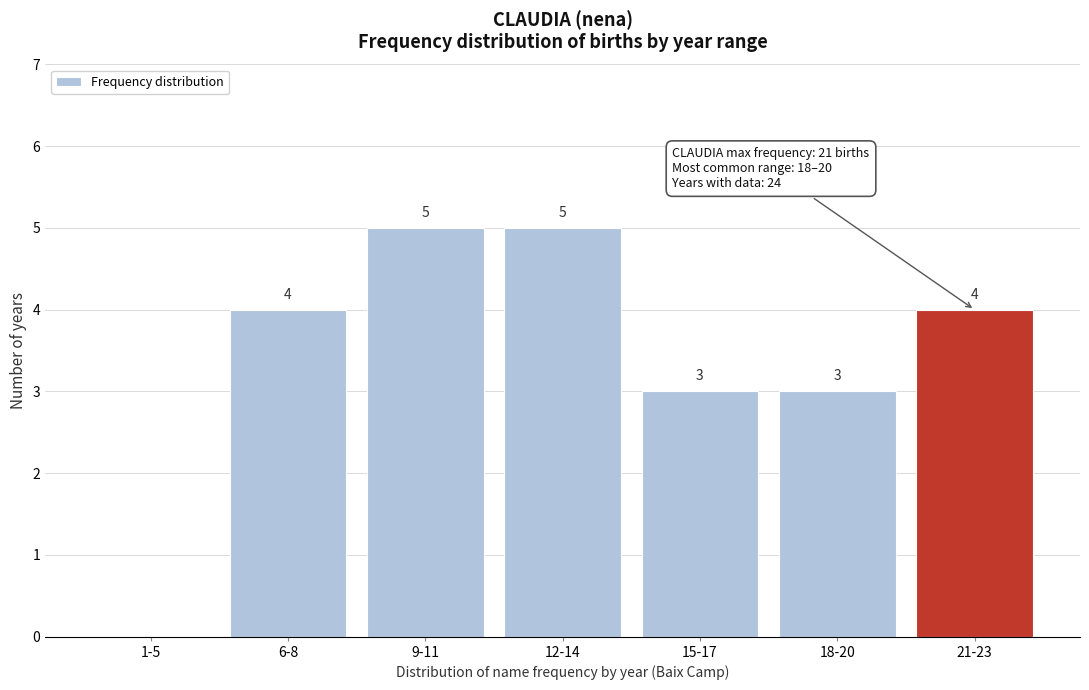

Reading right to left, list all the values displayed in this chart.

21-23=4	18-20=3	15-17=3	12-14=5	9-11=5	6-8=4	1-5=0